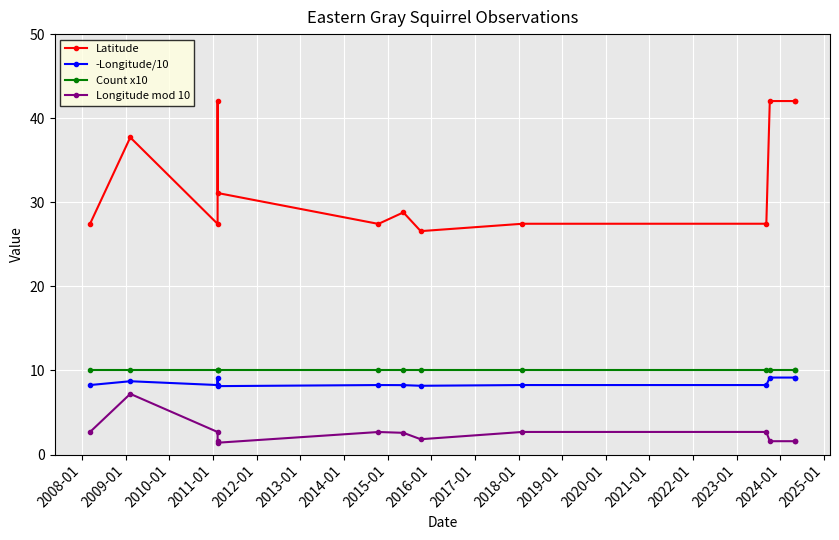

How many interior local peaks does the Longitude mod 10 series have?

3